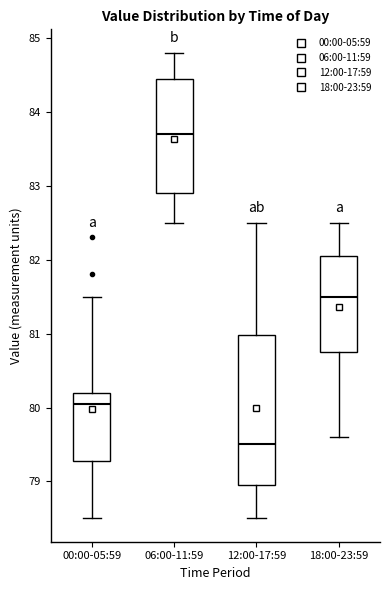

Which box's median line is the highest?

06:00-11:59